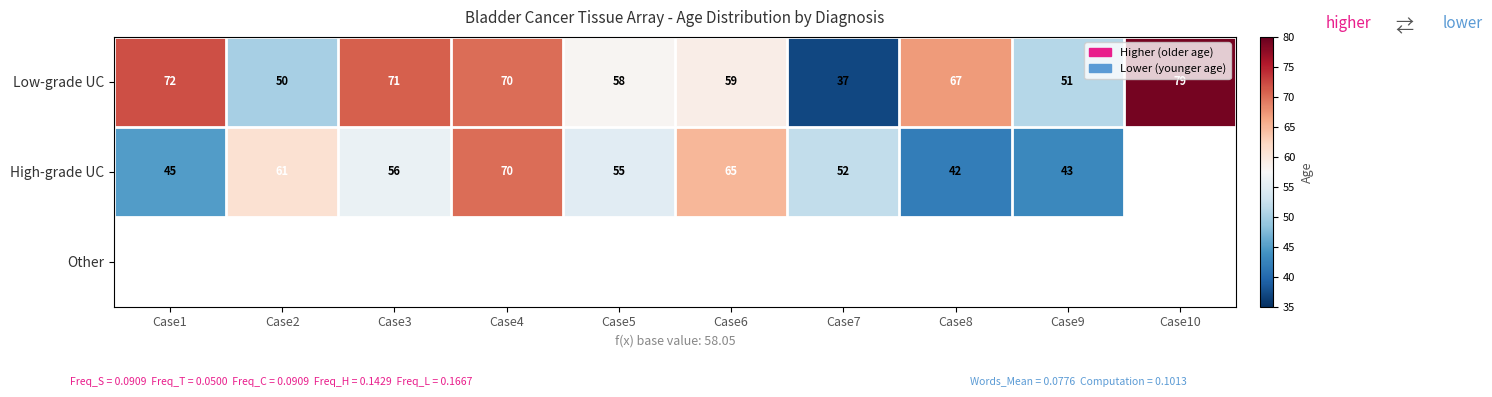

At how many categories does at least one series exceed 60?

7